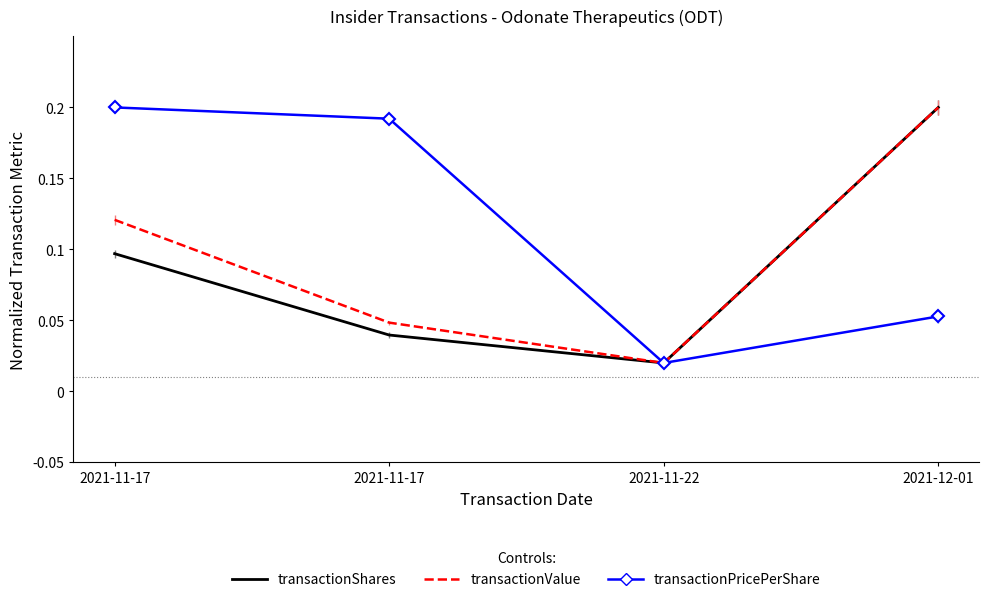

Is the value of transactionShares at 2021-11-17 greater than the value of transactionValue at 2021-11-17?

No